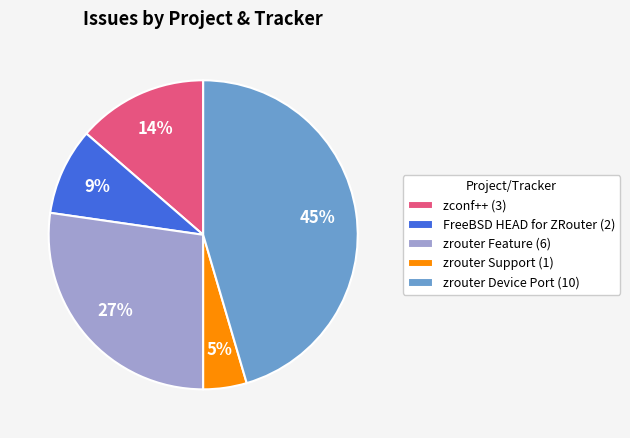

Is it true that zconf++ (3) is 14% of the pie?

True